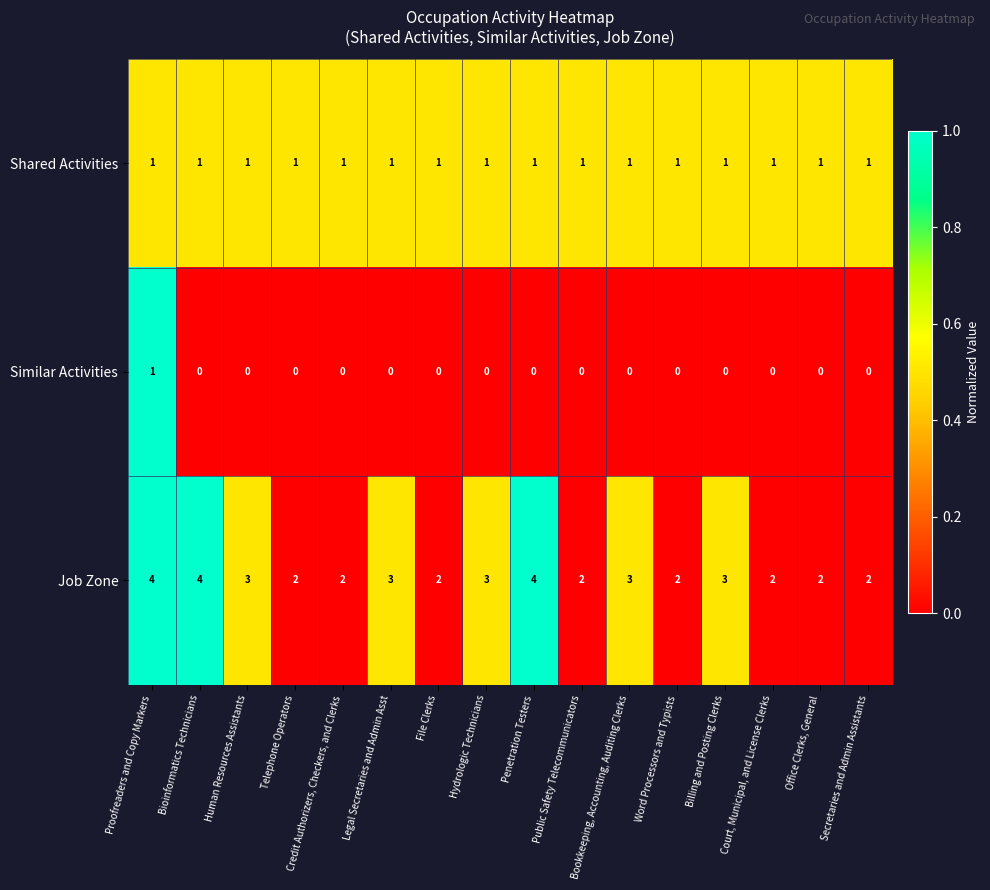

At how many categories does at least one series exceed 0?

16